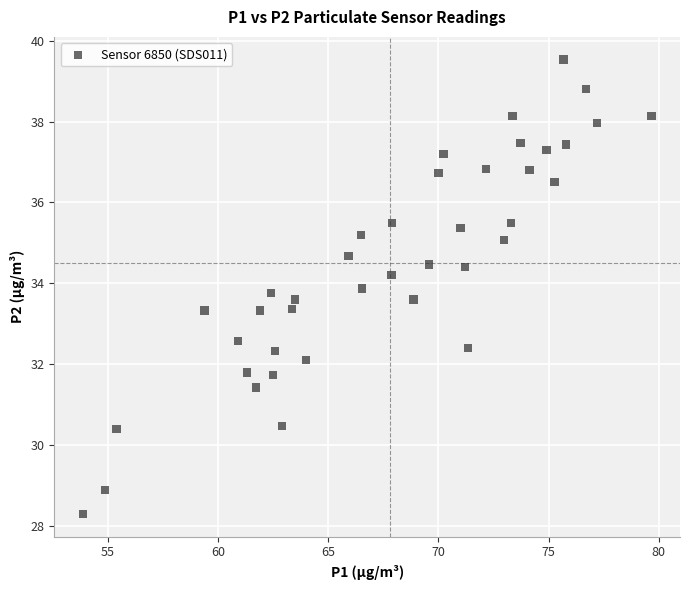

What is the range of Y values (max minus min)?

11.2